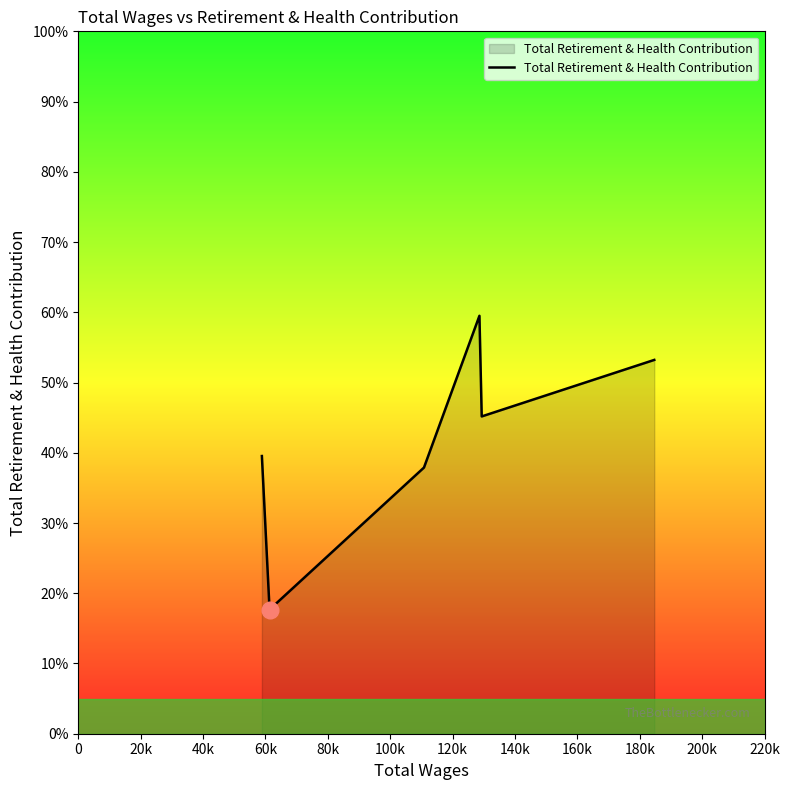

What is the difference between the maximum and minimum values?

41824